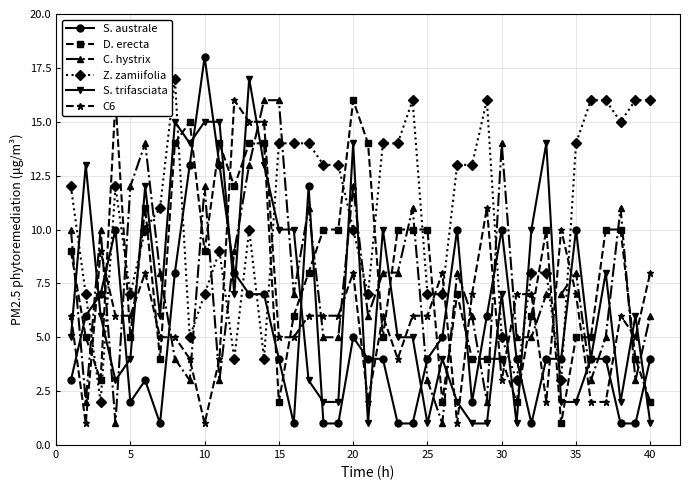

Reading left to right, list all the values displayed in this chart.

S. australe: 3	6	7	10	2	3	1	8	13	18	13	8	7	7	4	1	12	1	1	5	4	4	1	1	4	5	10	2	6	10	4	1	4	4	10	4	4	1	1	4
D. erecta: 9	5	3	16	5	11	4	14	15	9	14	12	14	14	2	6	8	10	10	16	14	5	10	10	10	2	7	4	4	4	2	6	10	1	5	5	10	10	4	2
C. hystrix: 10	2	10	1	12	14	8	4	3	12	3	9	13	16	16	7	11	5	5	12	6	8	8	11	3	1	8	6	2	14	5	5	7	7	8	3	5	11	3	6
Z. zamiifolia: 12	7	2	12	7	10	11	17	5	7	9	4	10	4	14	14	14	13	13	10	7	14	14	16	7	7	13	13	16	5	3	8	8	3	14	16	16	15	16	16
S. trifasciata: 5	13	6	3	4	12	6	15	14	15	15	7	17	13	10	10	3	2	2	14	1	10	5	5	1	4	2	1	1	7	1	10	14	2	2	4	8	2	6	1
C6: 6	1	9	6	6	8	5	5	4	1	4	16	15	15	5	5	6	6	6	8	2	6	4	6	6	8	1	7	11	3	7	7	2	10	7	2	2	6	5	8